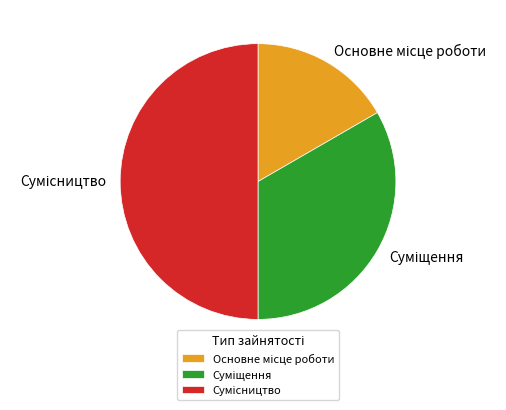

Rank the categories by value from lowest to highest.

Основне місце роботи, Суміщення, Сумісництво